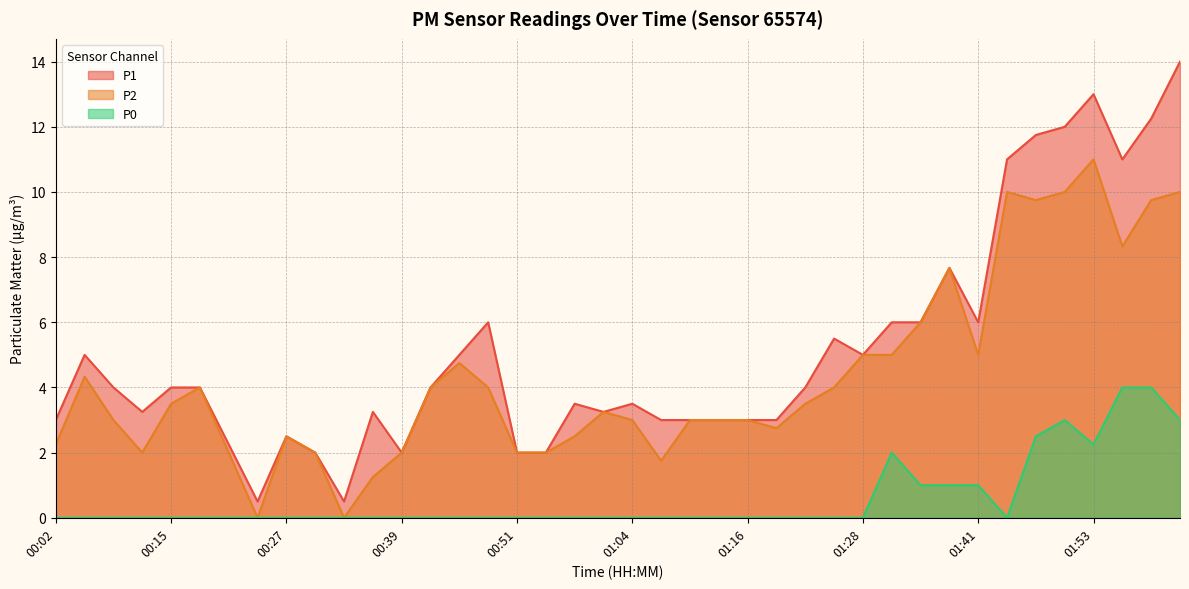

Count the number of data series in this chart.

3